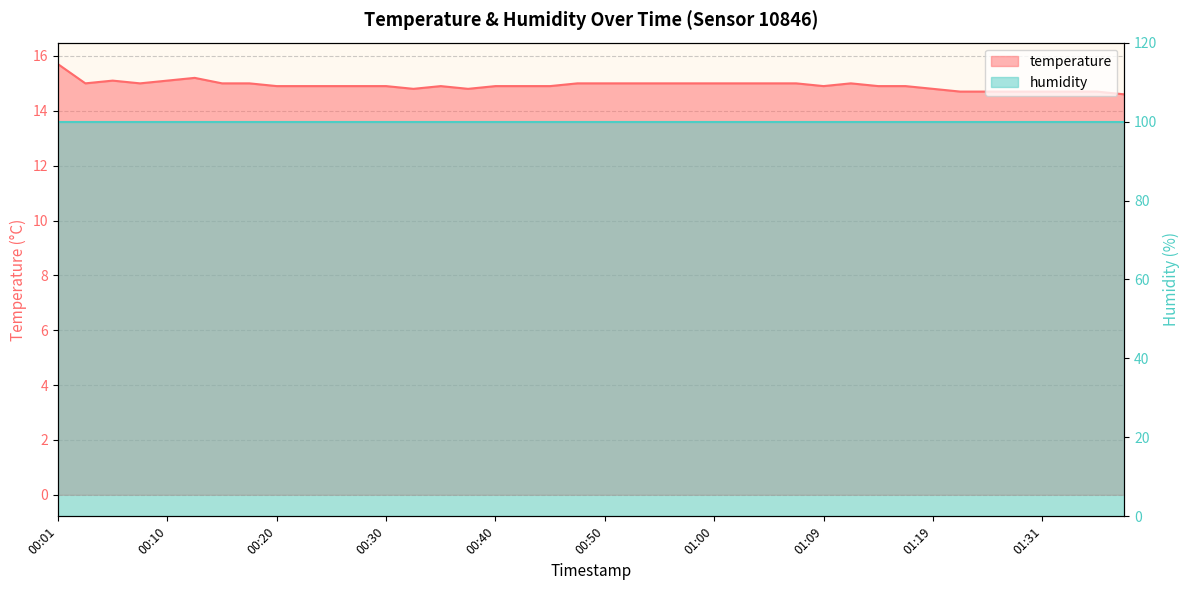

Rank the categories by value from lowest to highest.

01:39, 01:22, 01:25, 01:28, 01:31, 01:34, 01:36, 00:33, 00:37, 01:19, 00:20, 00:23, 00:25, 00:28, 00:30, 00:35, 00:40, 00:42, 00:45, 01:09, 01:14, 01:17, 00:03, 00:08, 00:15, 00:18, 00:47, 00:50, 00:52, 00:55, 00:57, 01:00, 01:02, 01:05, 01:07, 01:12, 00:06, 00:10, 00:13, 00:01